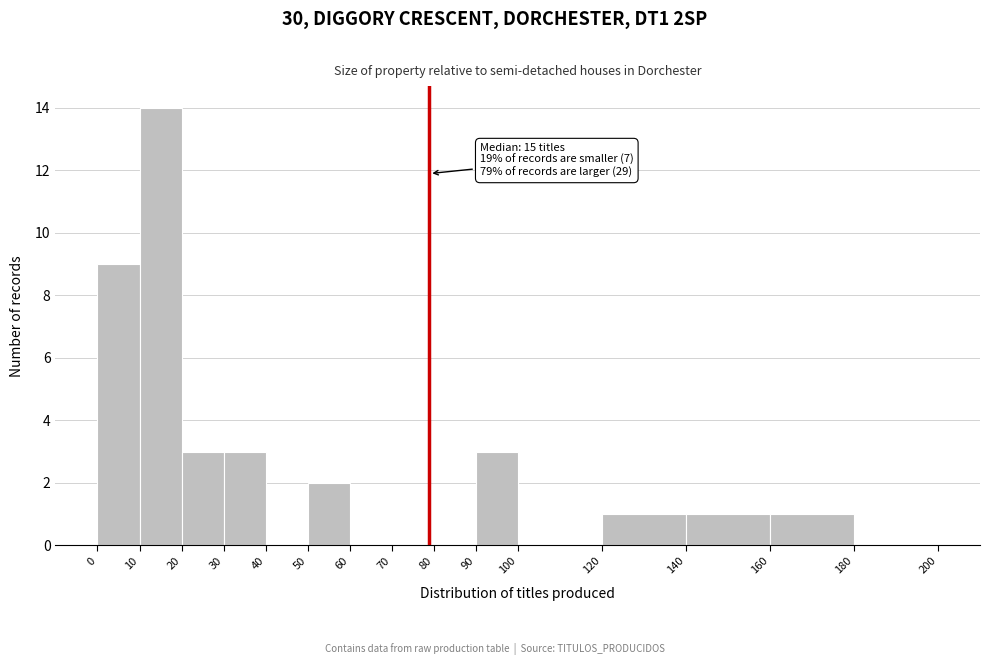

Which range on the x-axis has the tallest bar?

10 to 20